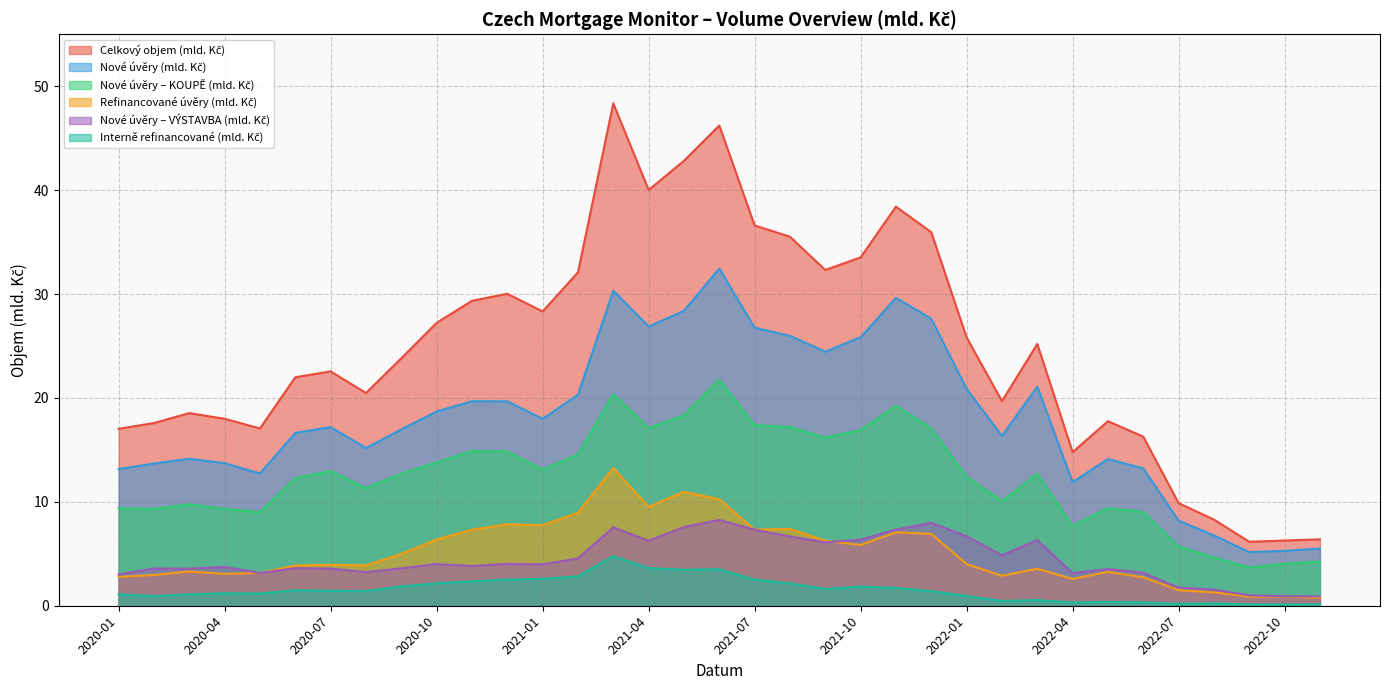

Which category has the highest value across all series?

2021-03